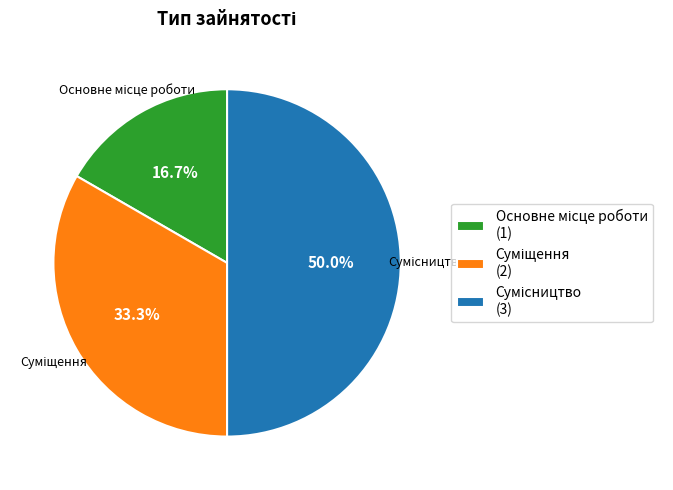

To the nearest percent, what portion does Сумісництво represent?

50%